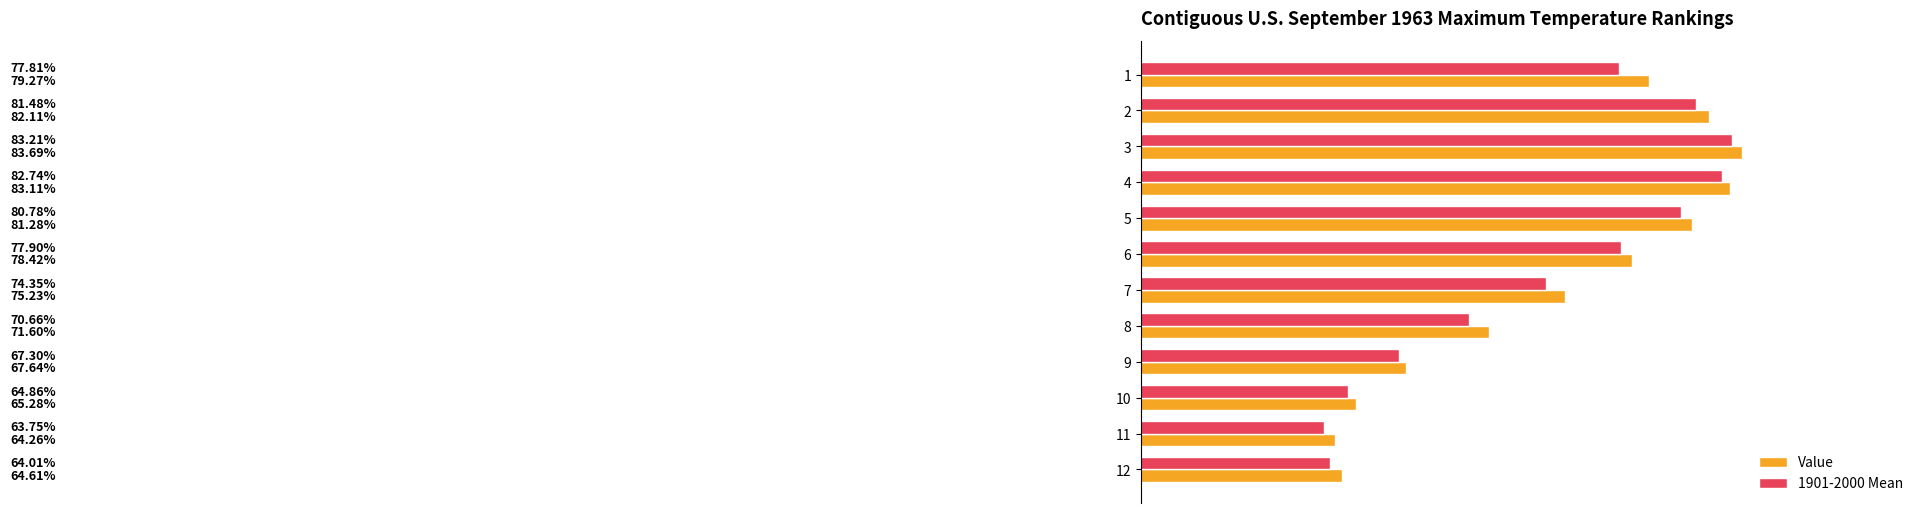

Between 2 and 8, which series saw the biggest shift?

1901-2000 Mean